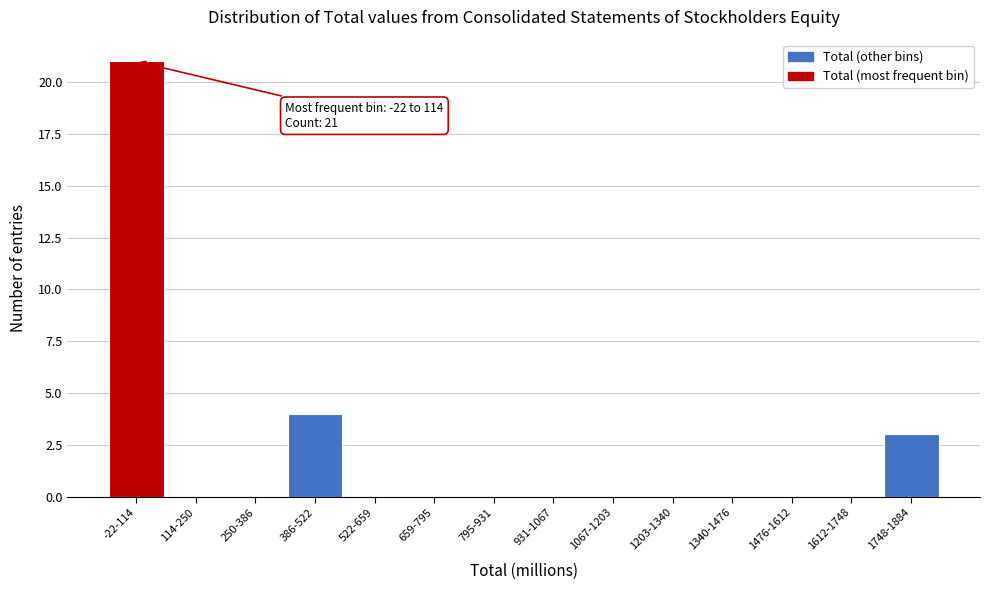

Reading left to right, what are all the values shown in this chart?

-22-114=21	114-250=0	250-386=0	386-522=4	522-659=0	659-795=0	795-931=0	931-1067=0	1067-1203=0	1203-1340=0	1340-1476=0	1476-1612=0	1612-1748=0	1748-1884=3